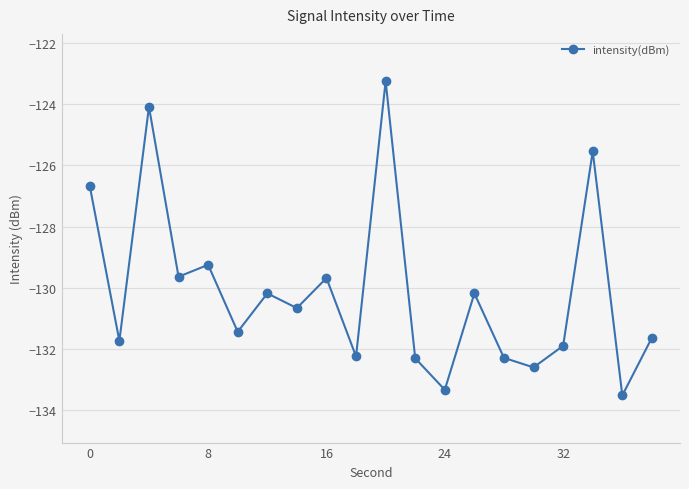

What is the value of the 10th point from the left?

-132.2